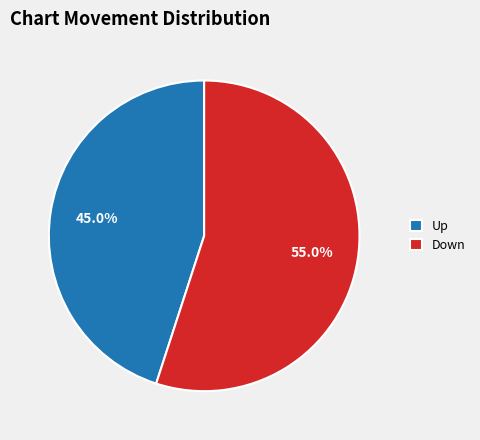

What is the smallest slice in the pie chart?

Up